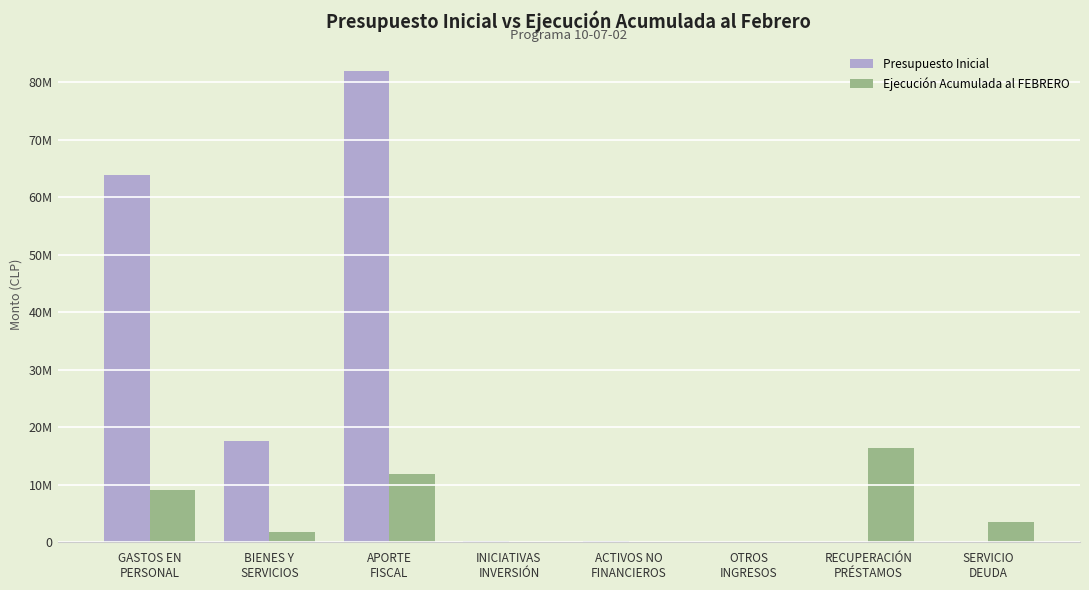

What is the value of the Presupuesto Inicial bar at the 2nd from the left?

17625608